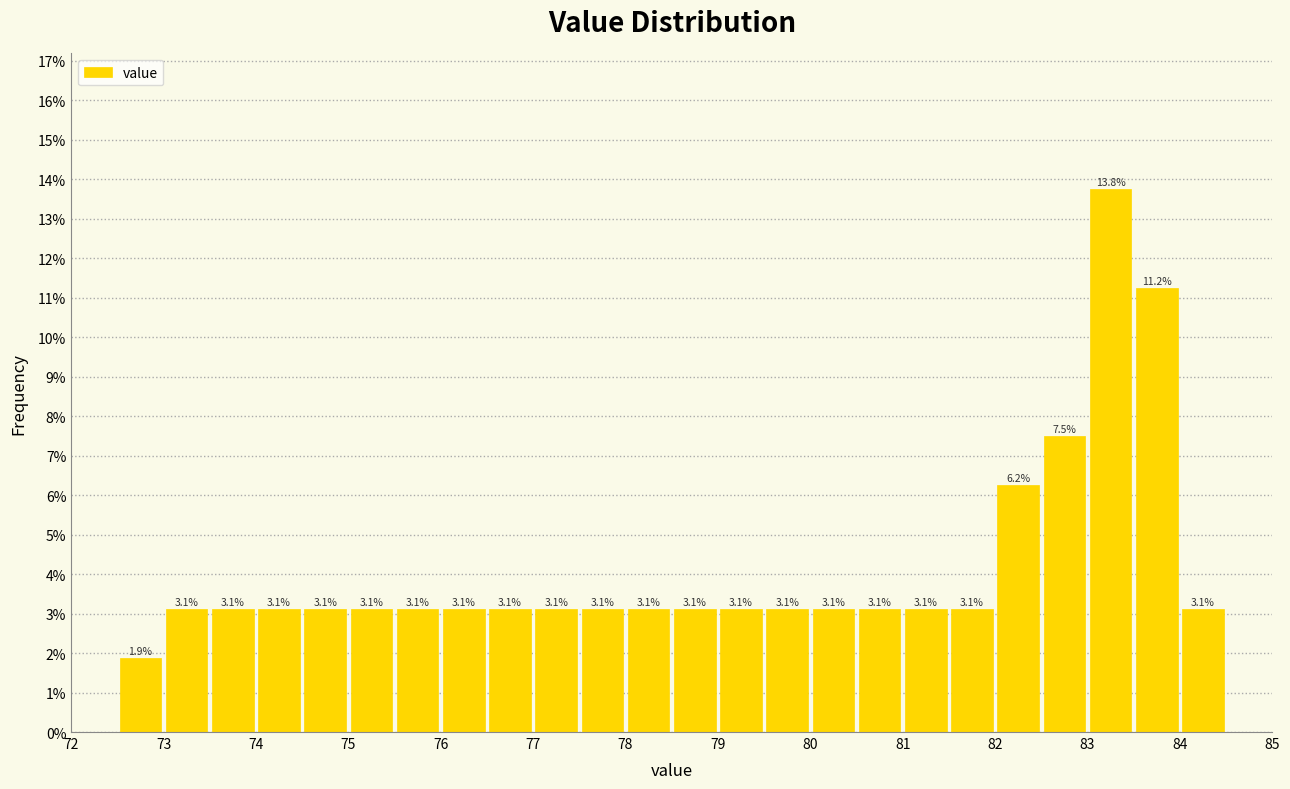

Reading left to right, list every bar in this chart as the range it spans on the x-axis followed by its height.

72.5 to 73.0: 1.9
73.0 to 73.5: 3.1
73.5 to 74.0: 3.1
74.0 to 74.5: 3.1
74.5 to 75.0: 3.1
75.0 to 75.5: 3.1
75.5 to 76.0: 3.1
76.0 to 76.5: 3.1
76.5 to 77.0: 3.1
77.0 to 77.5: 3.1
77.5 to 78.0: 3.1
78.0 to 78.5: 3.1
78.5 to 79.0: 3.1
79.0 to 79.5: 3.1
79.5 to 80.0: 3.1
80.0 to 80.5: 3.1
80.5 to 81.0: 3.1
81.0 to 81.5: 3.1
81.5 to 82.0: 3.1
82.0 to 82.5: 6.2
82.5 to 83.0: 7.5
83.0 to 83.5: 13.8
83.5 to 84.0: 11.2
84.0 to 84.5: 3.1